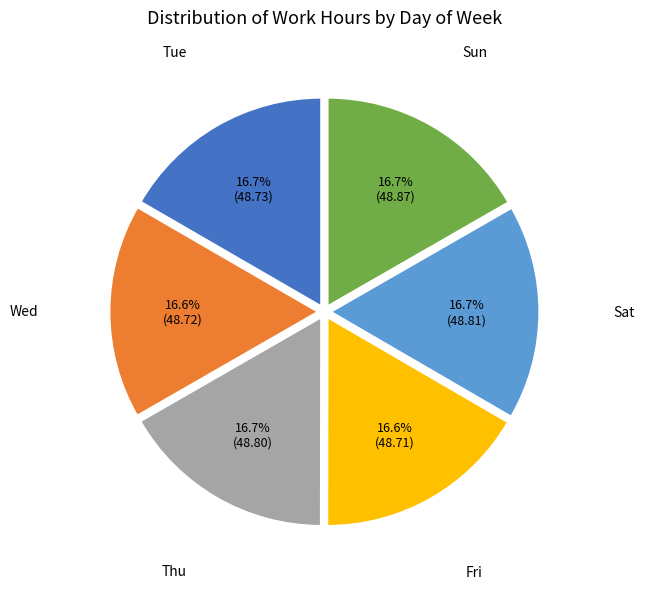

Is there a majority slice in this chart?

No